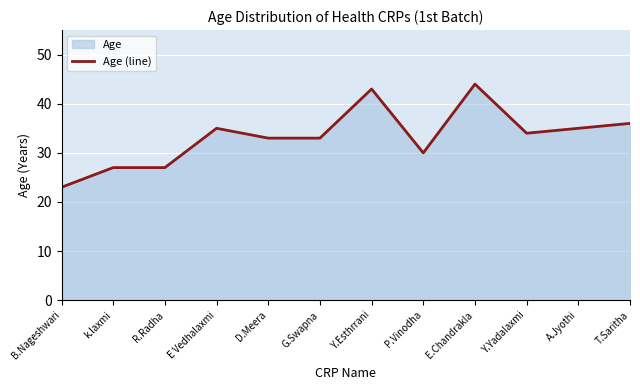

What is the difference between the maximum and minimum values?

21